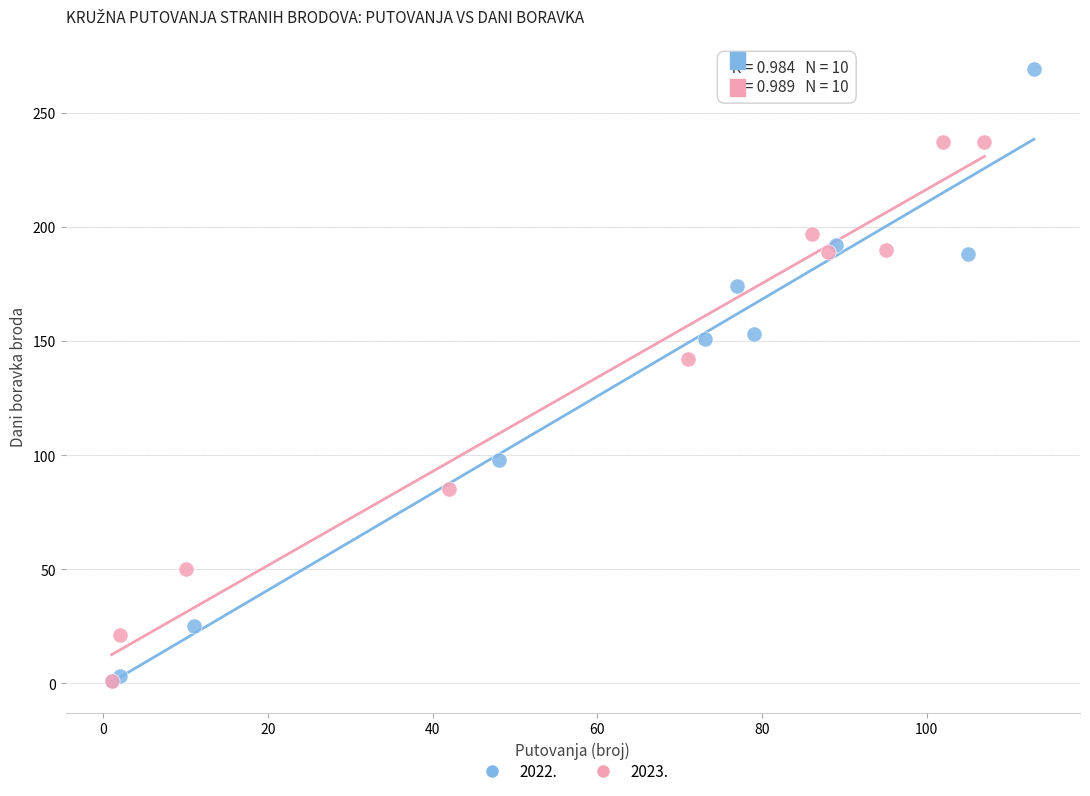

Which series contains the highest Y value?

2022.